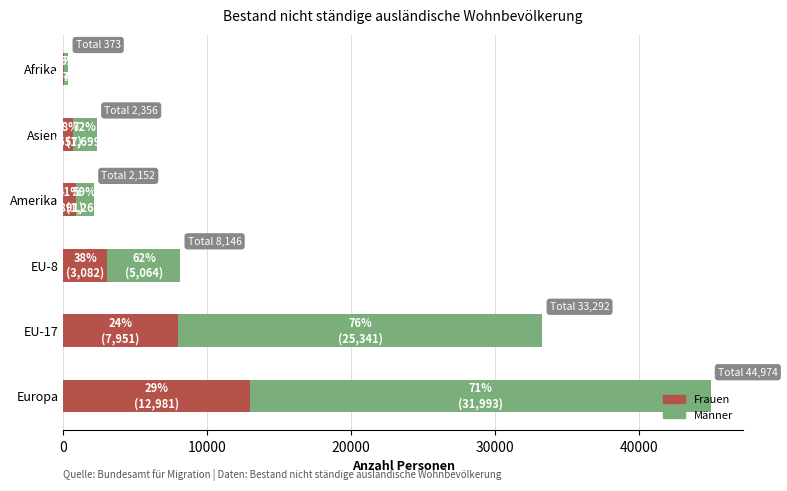

At which category is the sum across all series the highest?

Europa